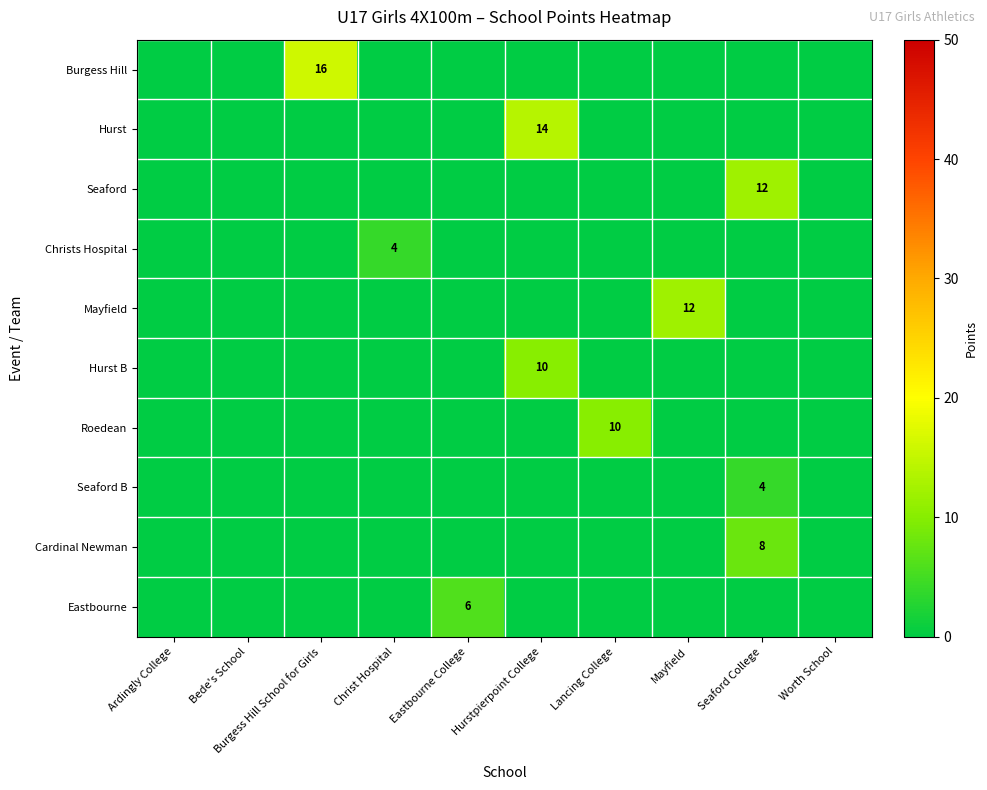

Which series has the largest total across all categories?

Burgess Hill